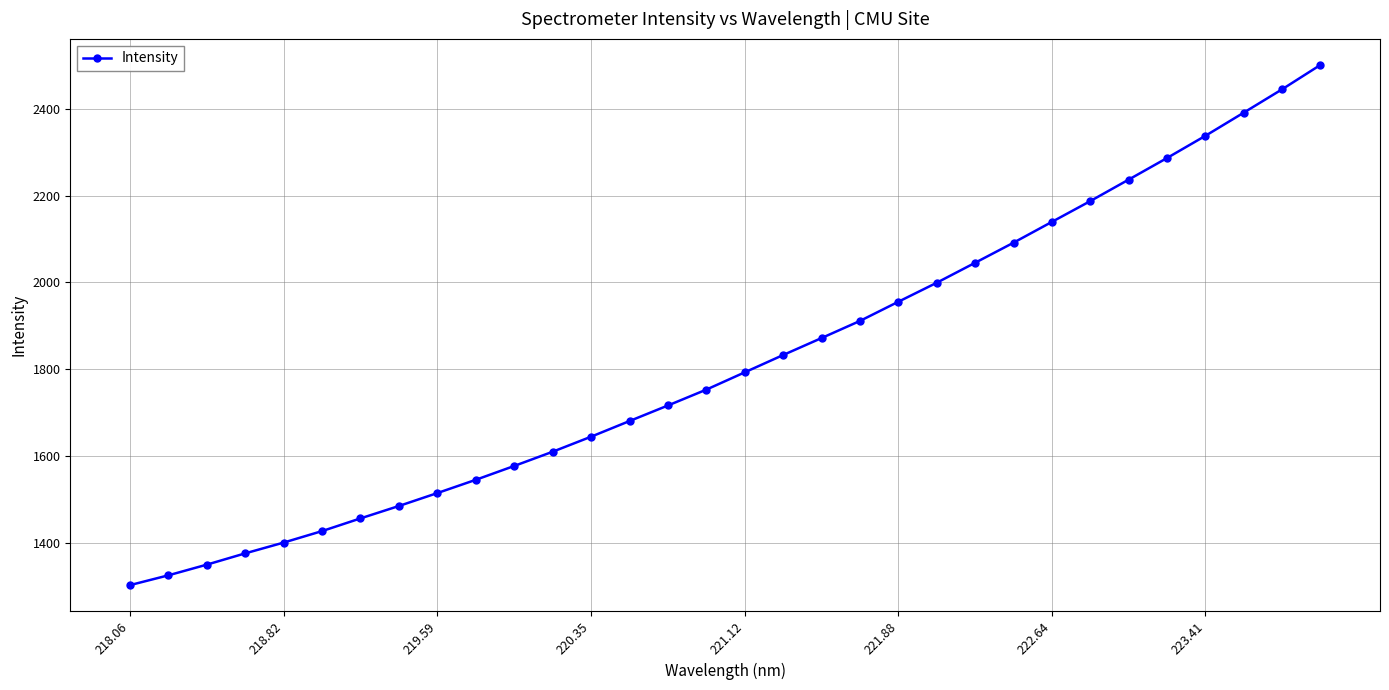

What is the greatest value displayed?

2500.9